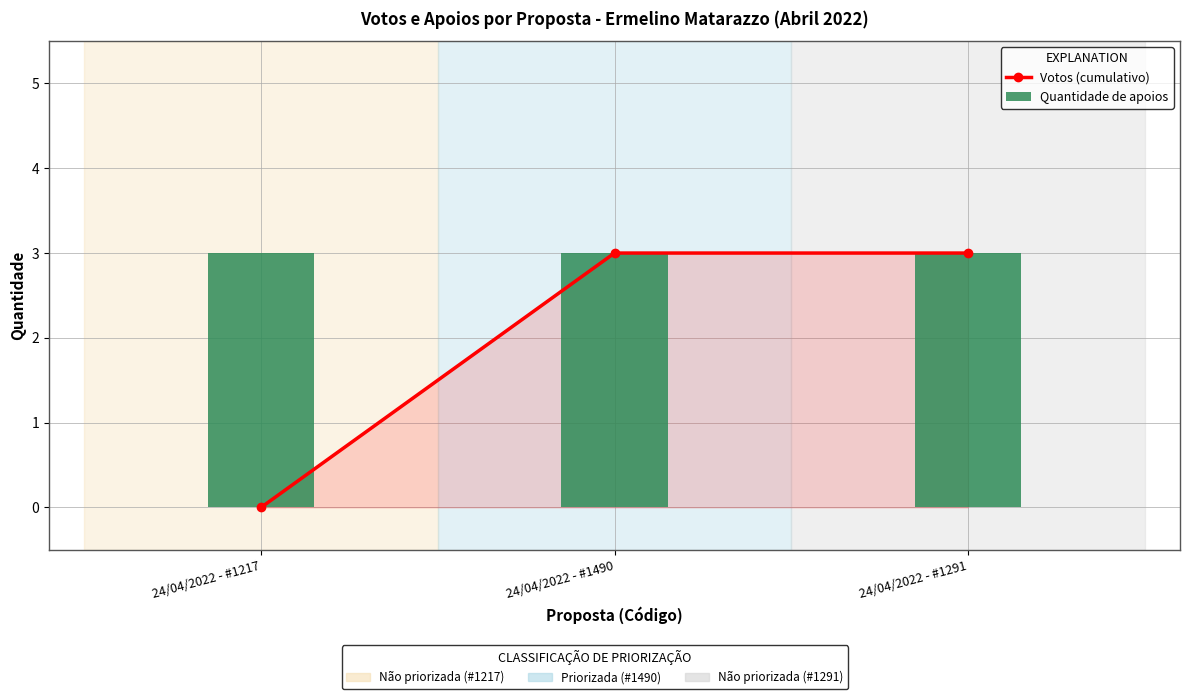

What is the value of the Quantidade de apoios bar at the 3rd from the left?

3